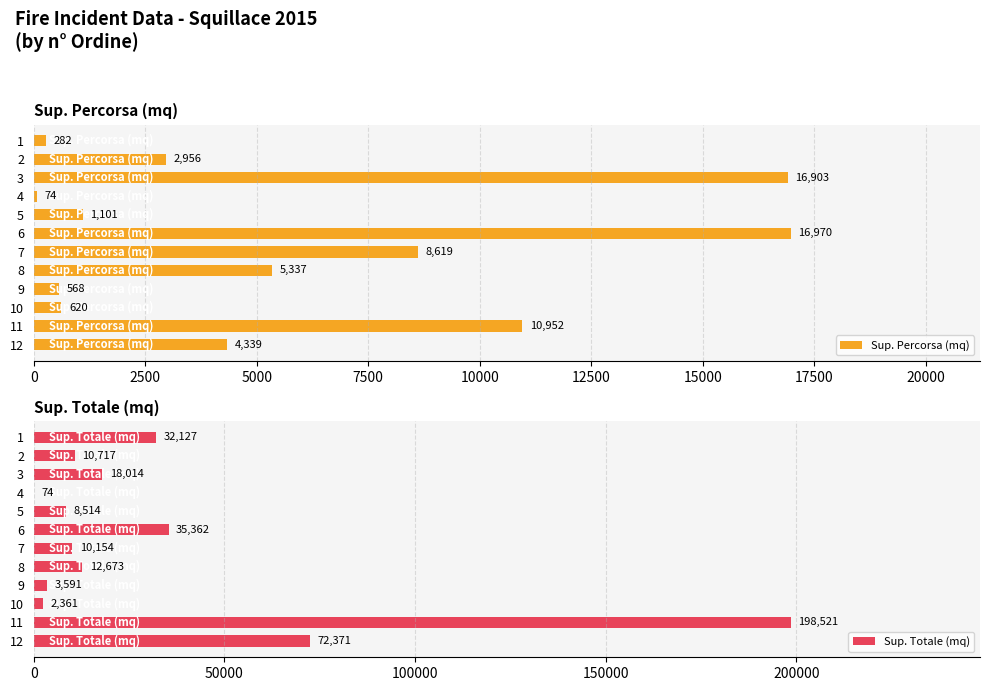

How many values in the Sup. Percorsa (mq) series exceed 4339?

5